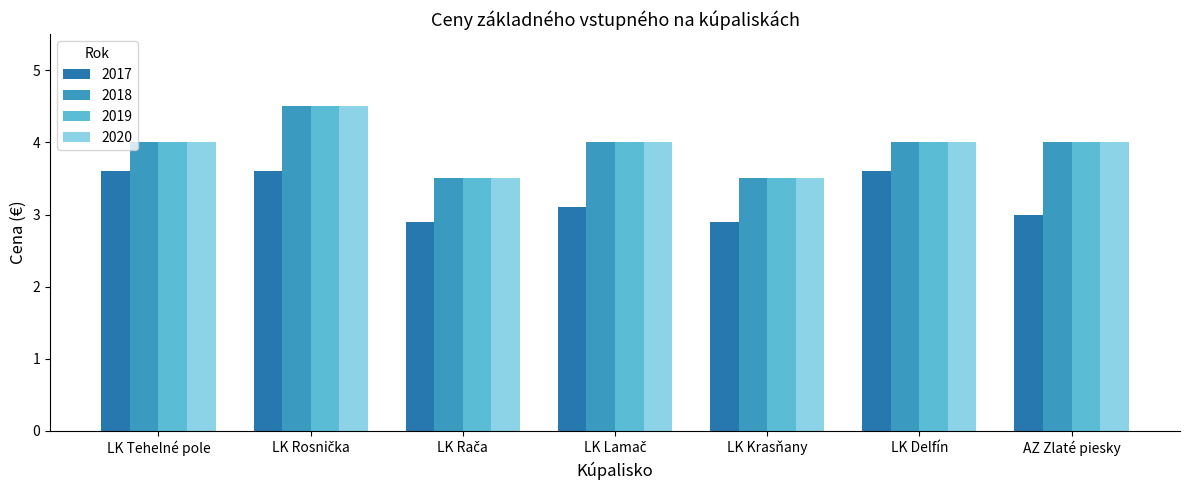

What is the sum of all 2018 values?

27.5